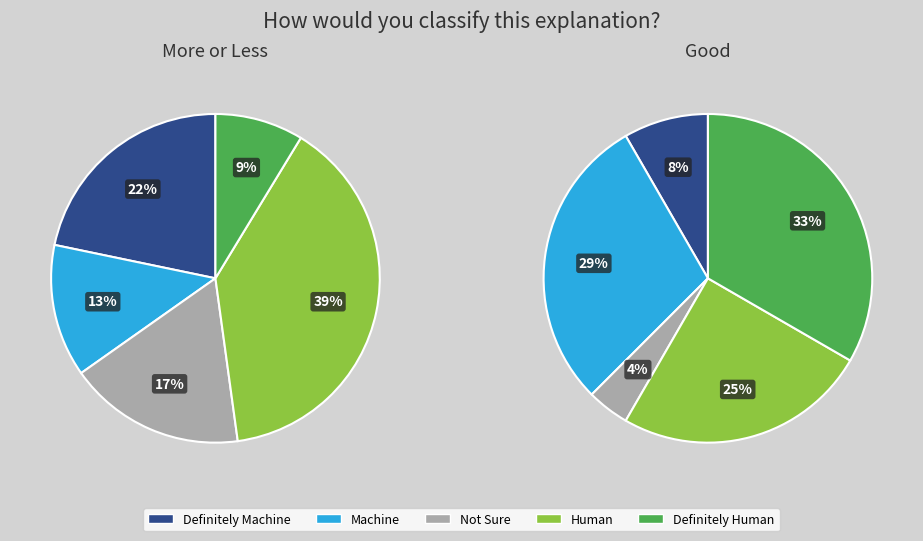

Is the sum of 2 and 8 greater than half?

No